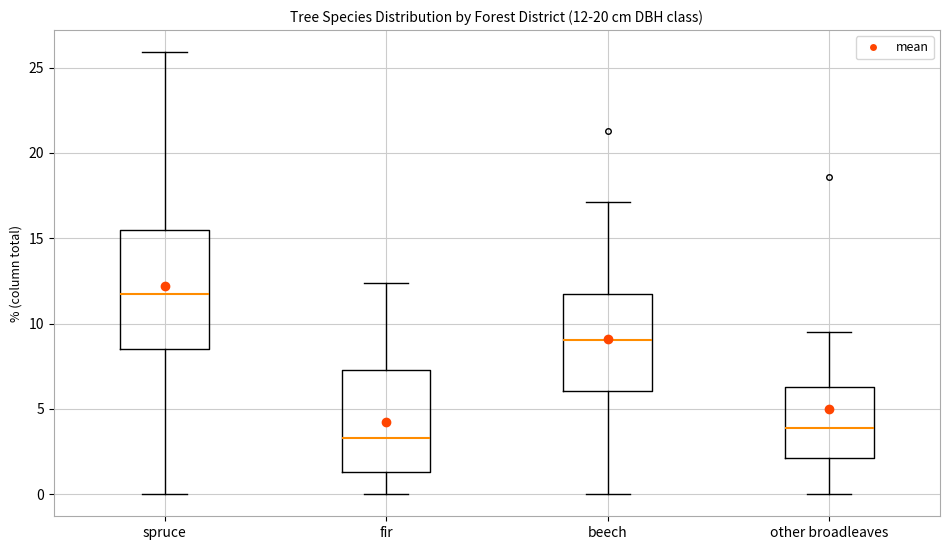

Which box's median line is the highest?

spruce